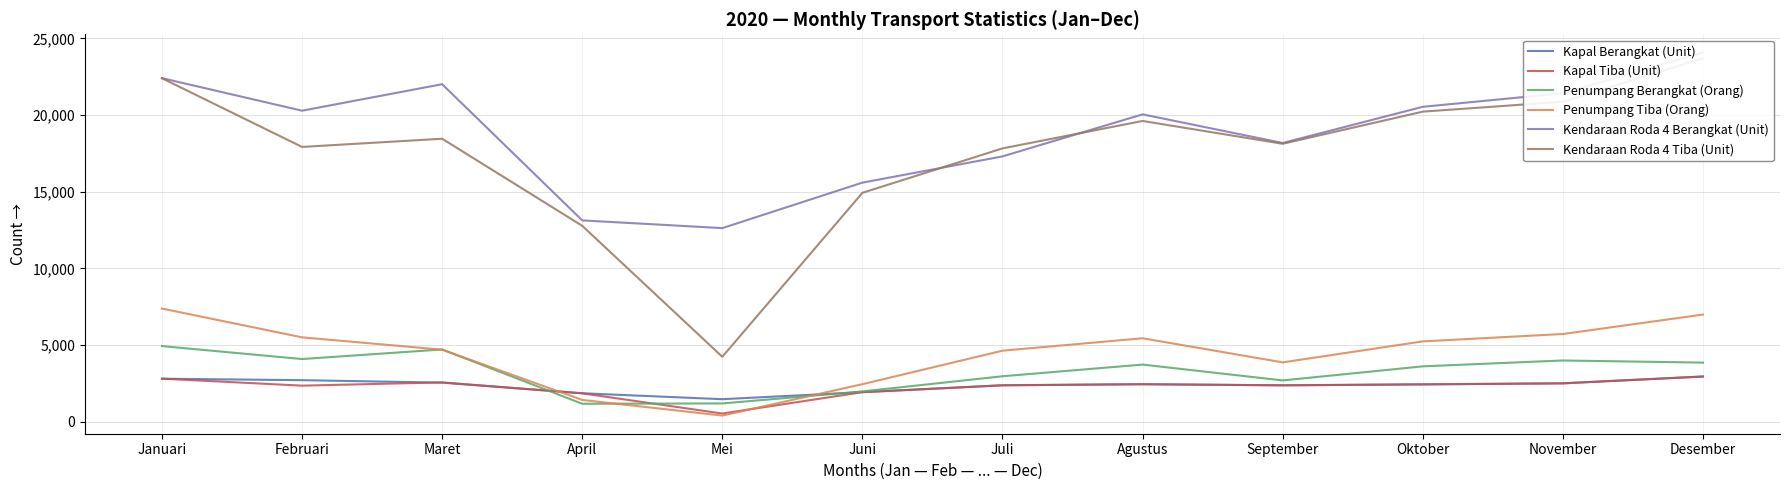

Which has a higher value, Januari or April?

Januari